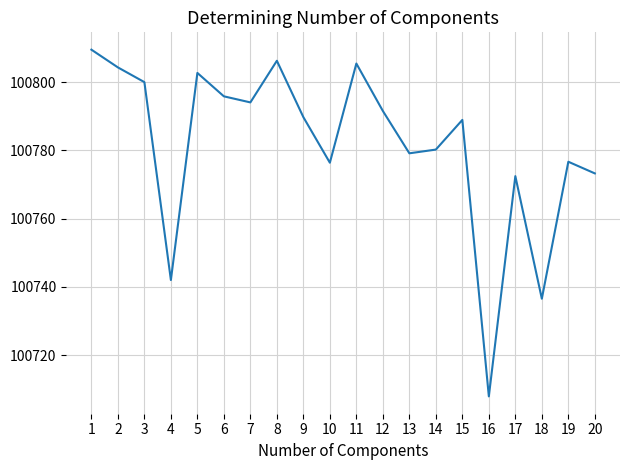

Where is the first local maximum?

5